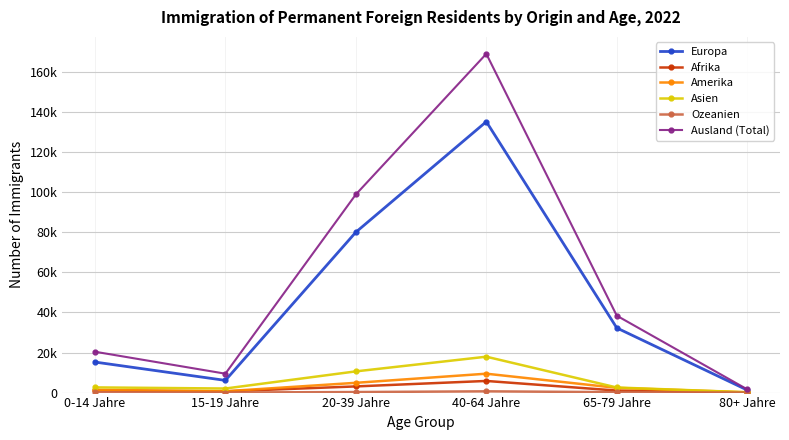

What is the difference between the highest and lowest values at 40-64 Jahre?

168438